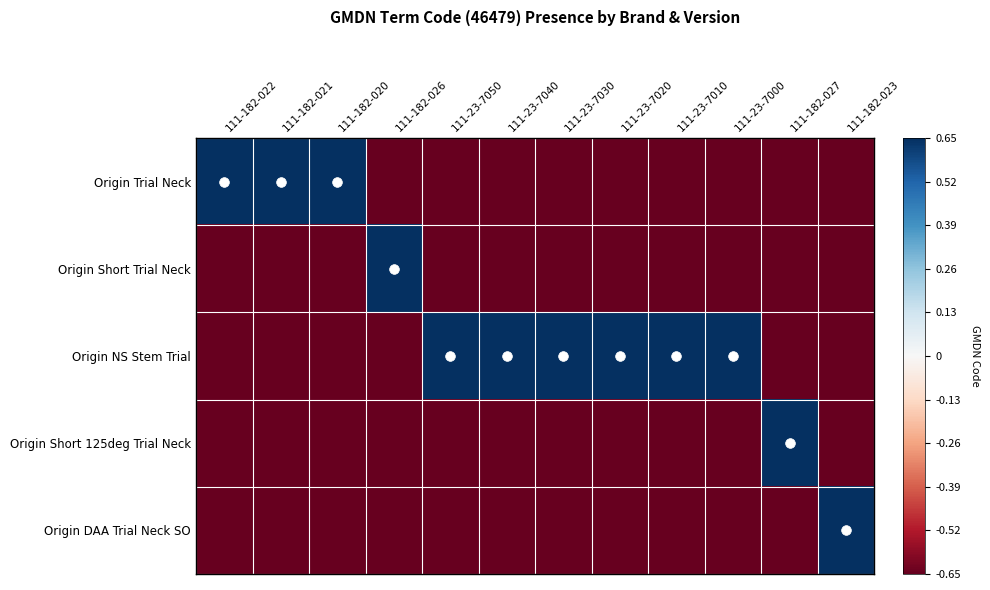

What is the spread (max minus min) of values at 111-182-020?

1.3